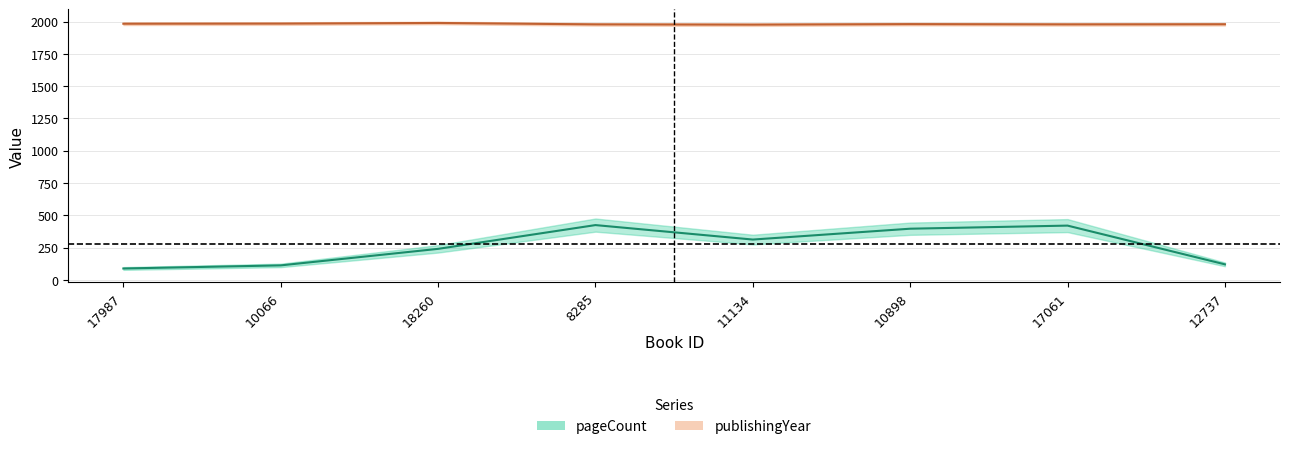

True or false: publishingYear and pageCount cross at least once.

False